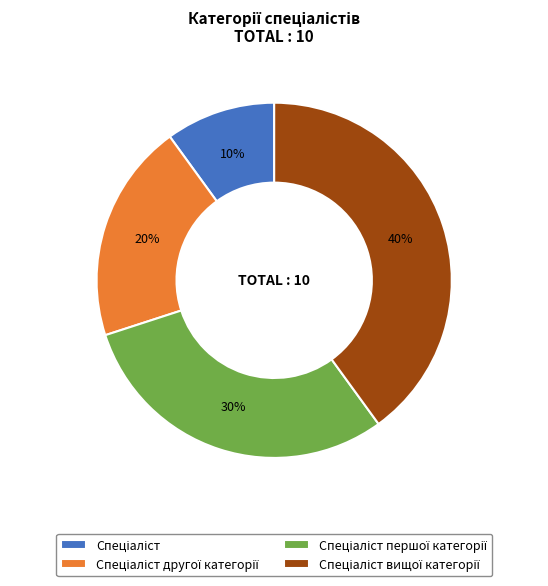

Is there a majority slice in this chart?

No